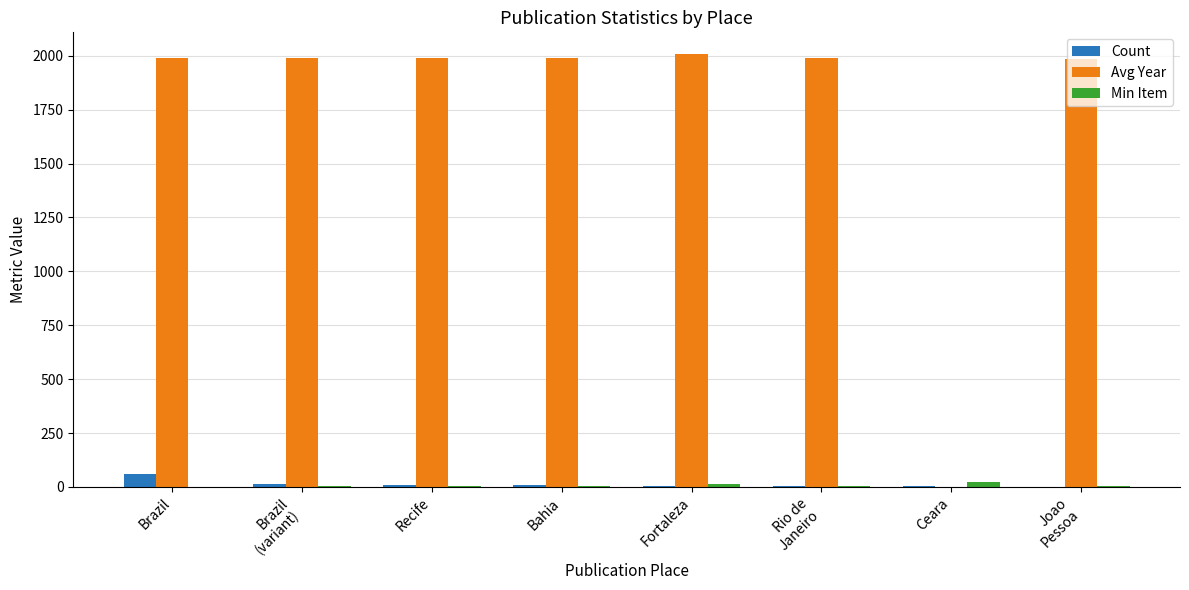

Between Recife and Ceara, which series saw the biggest shift?

Avg Year